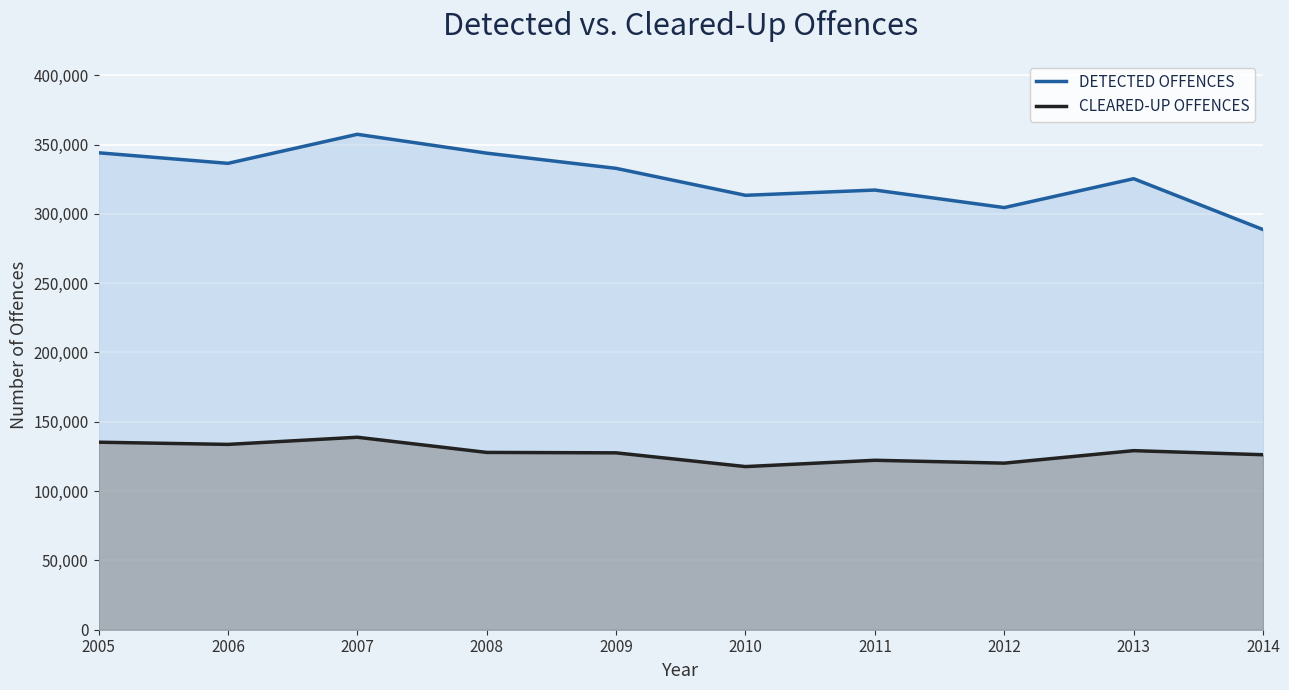

Which category has the highest value in the CLEARED-UP OFFENCES series?

2007